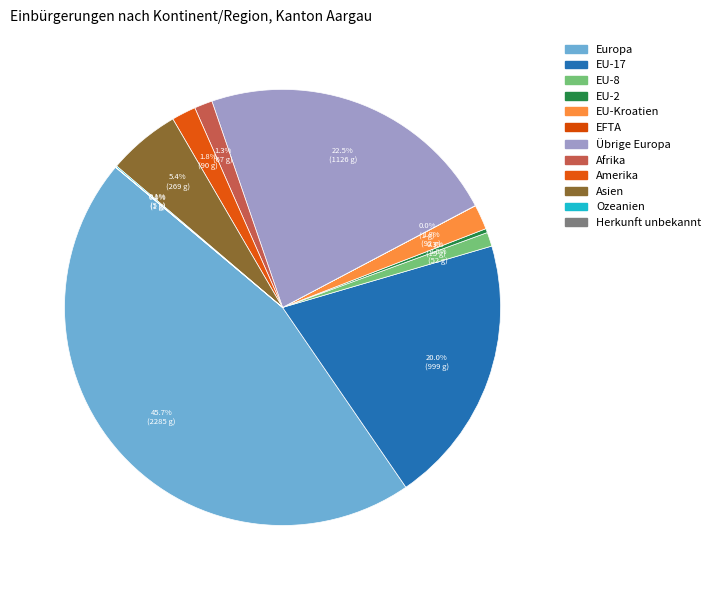

Count the number of slices in the pie.

12